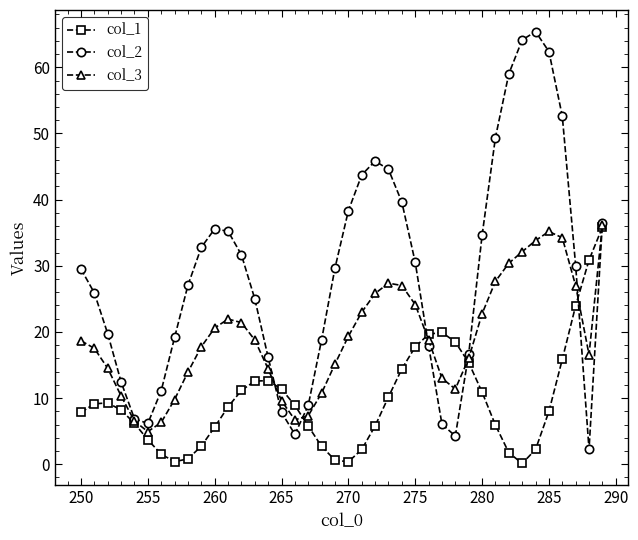

What is the value of the col_1 point at the 10th from the left?

2.7